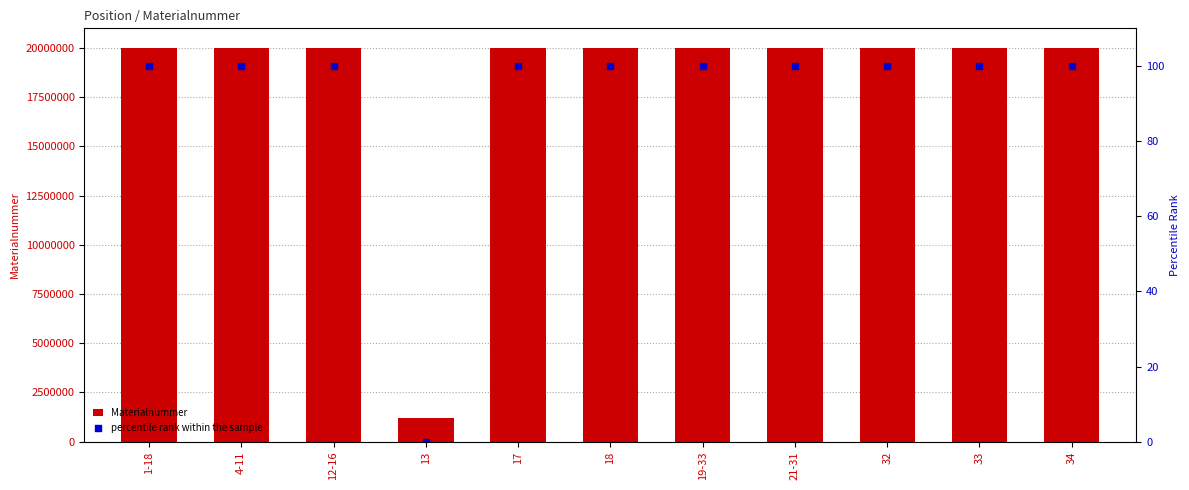

At how many categories does at least one series exceed 14300956?

10